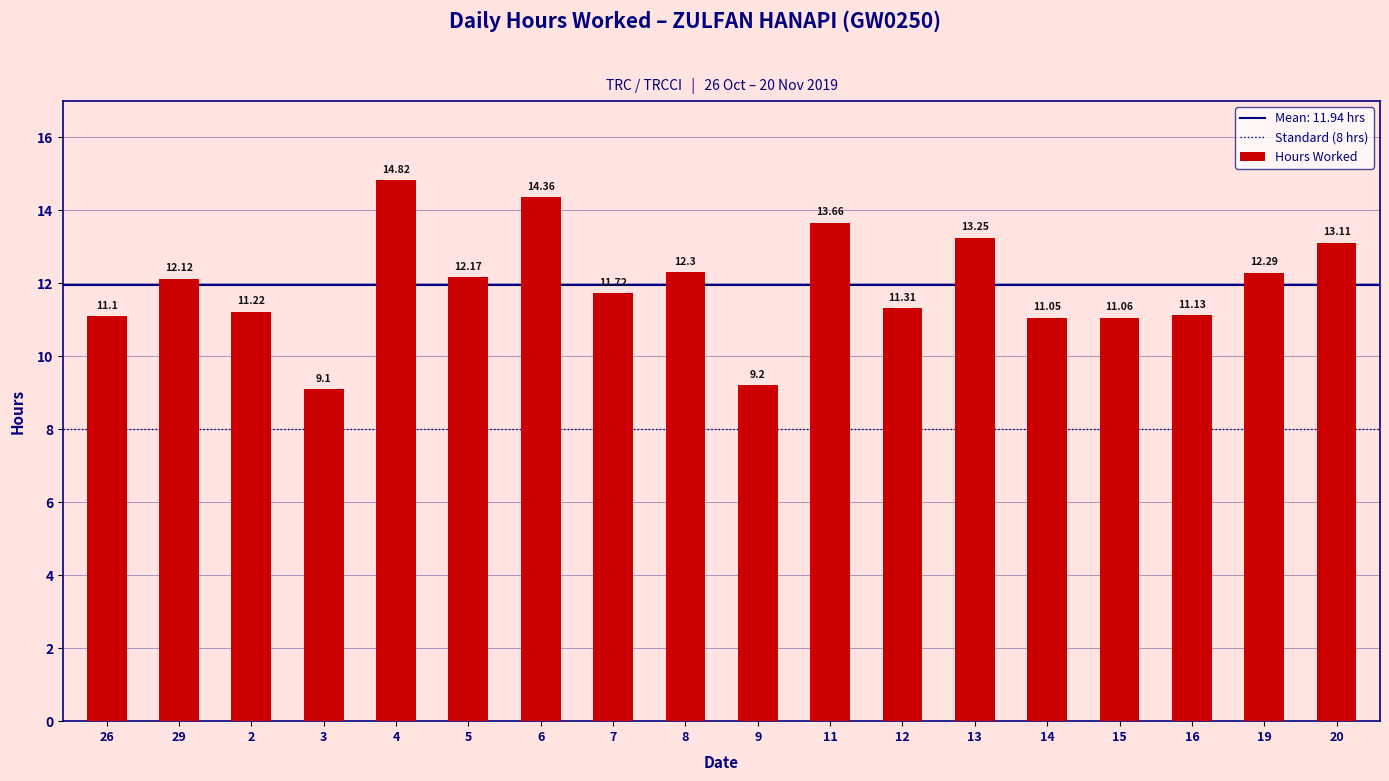

What is the minimum value shown in the chart?

9.1